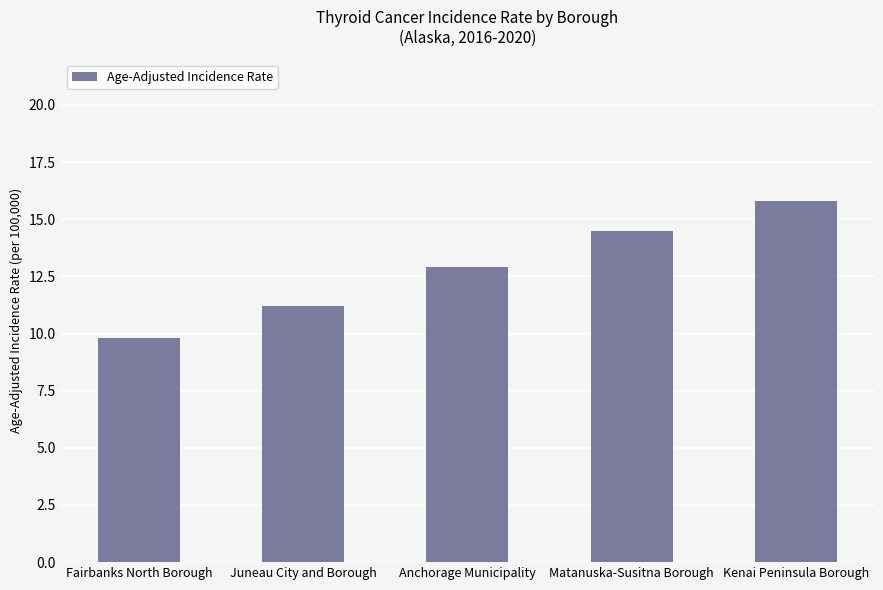

What value does the data have at Kenai Peninsula Borough?

15.8